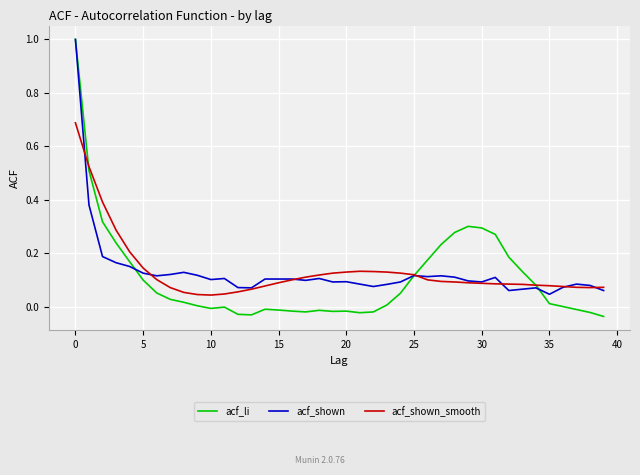

What is the highest value of the acf_li series?

1.0